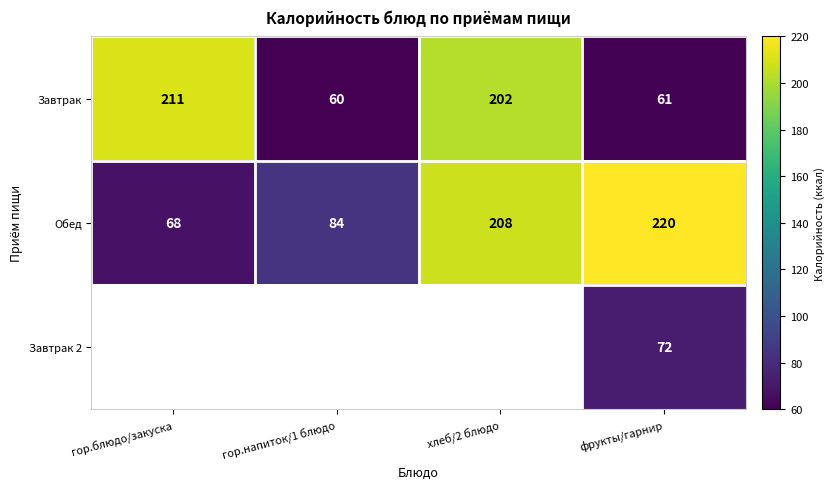

Rank the categories by Обед value from highest to lowest.

фрукты/гарнир, хлеб/2 блюдо, гор.напиток/1 блюдо, гор.блюдо/закуска